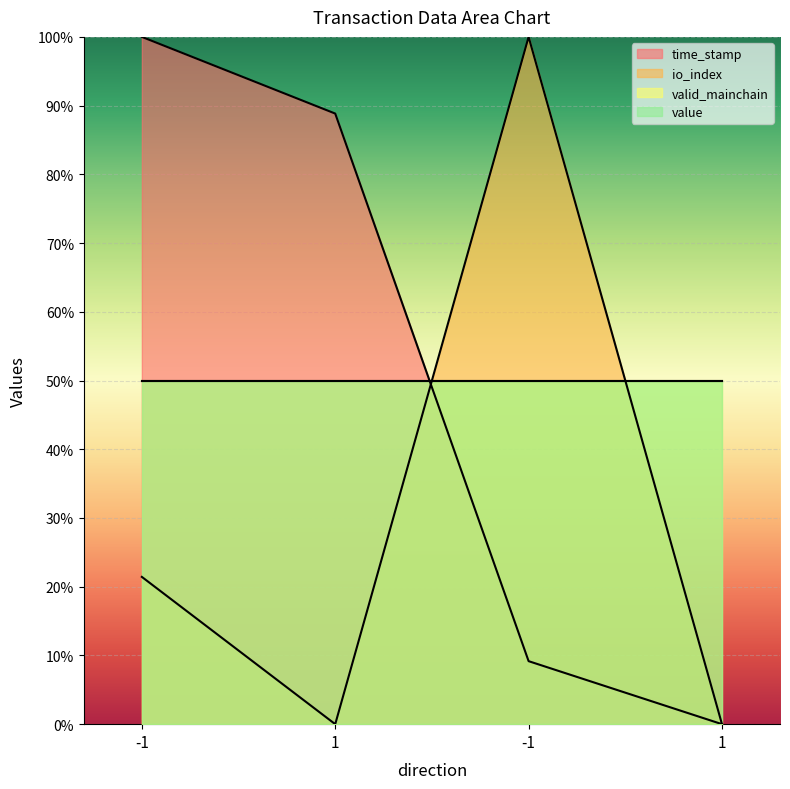

True or false: io_index has more than 0 points higher than both neighbors.

True